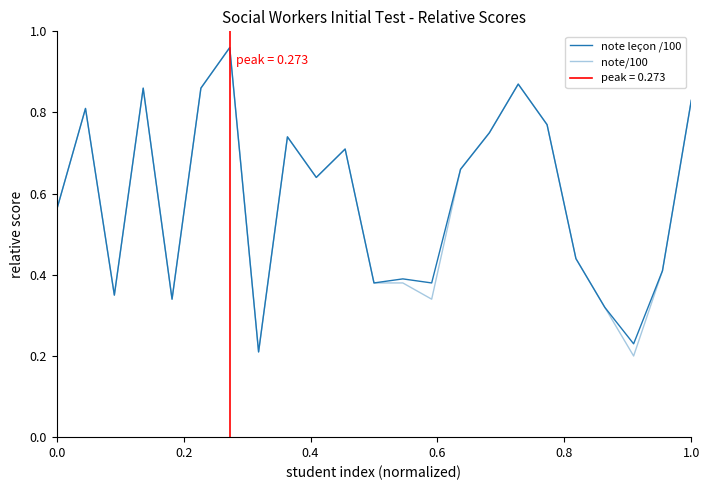

In note leçon /100, how many points are lower than both neighbors (excluding endpoints)?

7